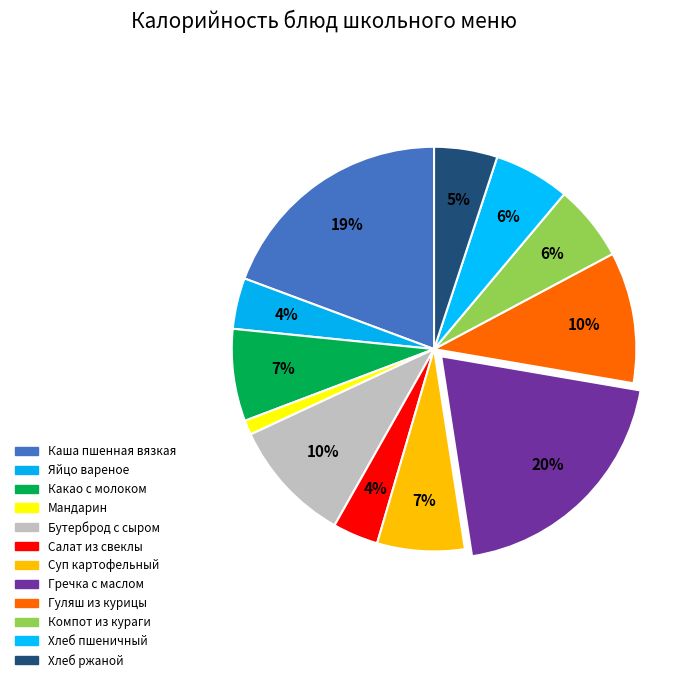

Which slice is the smallest?

Мандарин